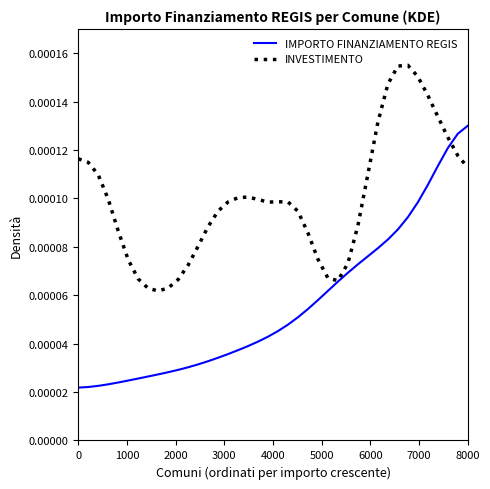

Which series has the largest range (max minus min)?

IMPORTO FINANZIAMENTO REGIS